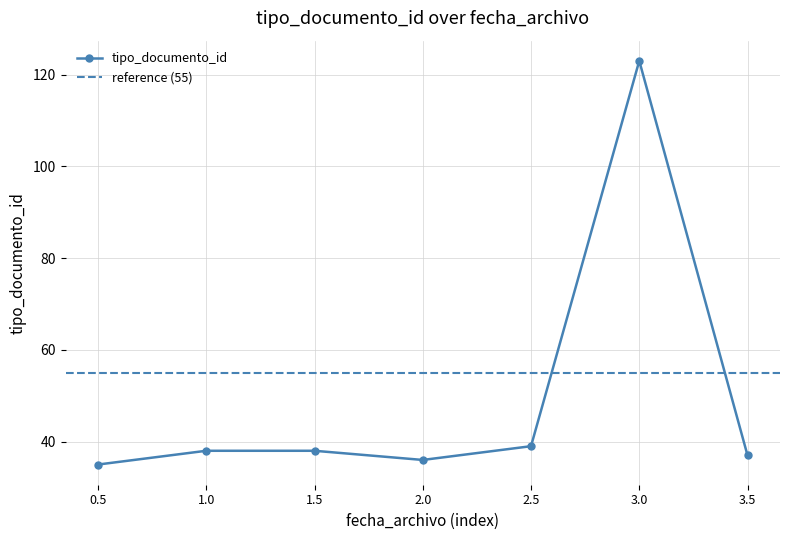

Reading left to right, transcribe all the data shown in this chart.

35	38	38	36	39	123	37